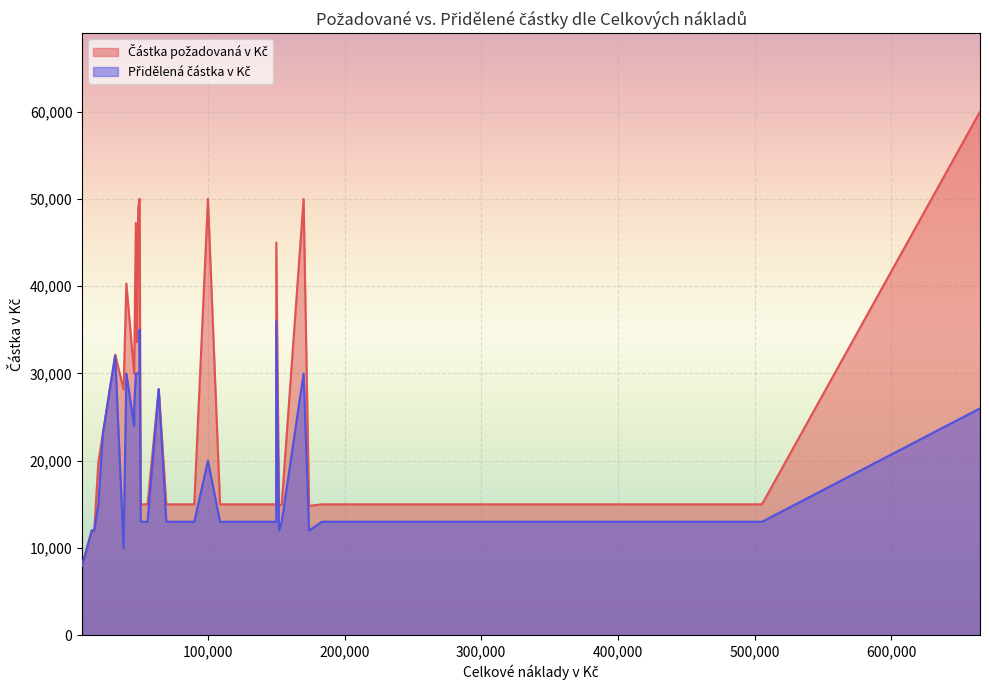

How many values in the Částka požadovaná v Kč series exceed 15000?

19